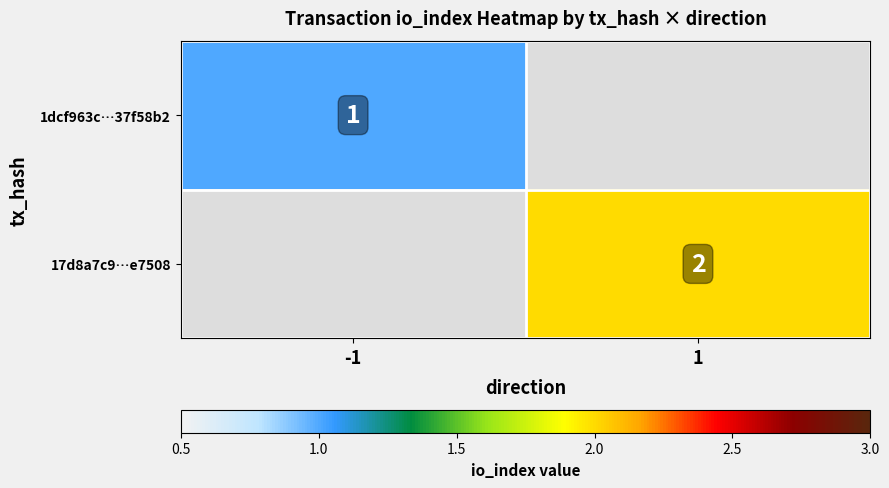

Is it true that 1dcf963c…37f58b2 equals 1 at -1?

True